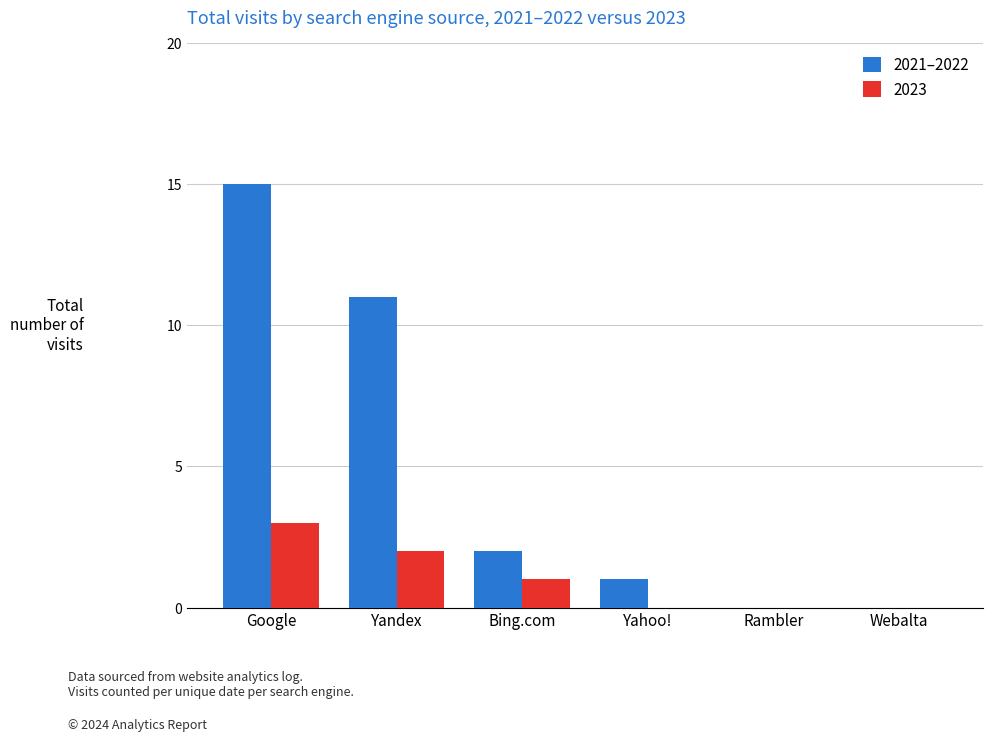

Reading left to right, transcribe all the data shown in this chart.

2021–2022: Google=15	Yandex=11	Bing.com=2	Yahoo!=1	Rambler=0	Webalta=0
2023: Google=3	Yandex=2	Bing.com=1	Yahoo!=0	Rambler=0	Webalta=0